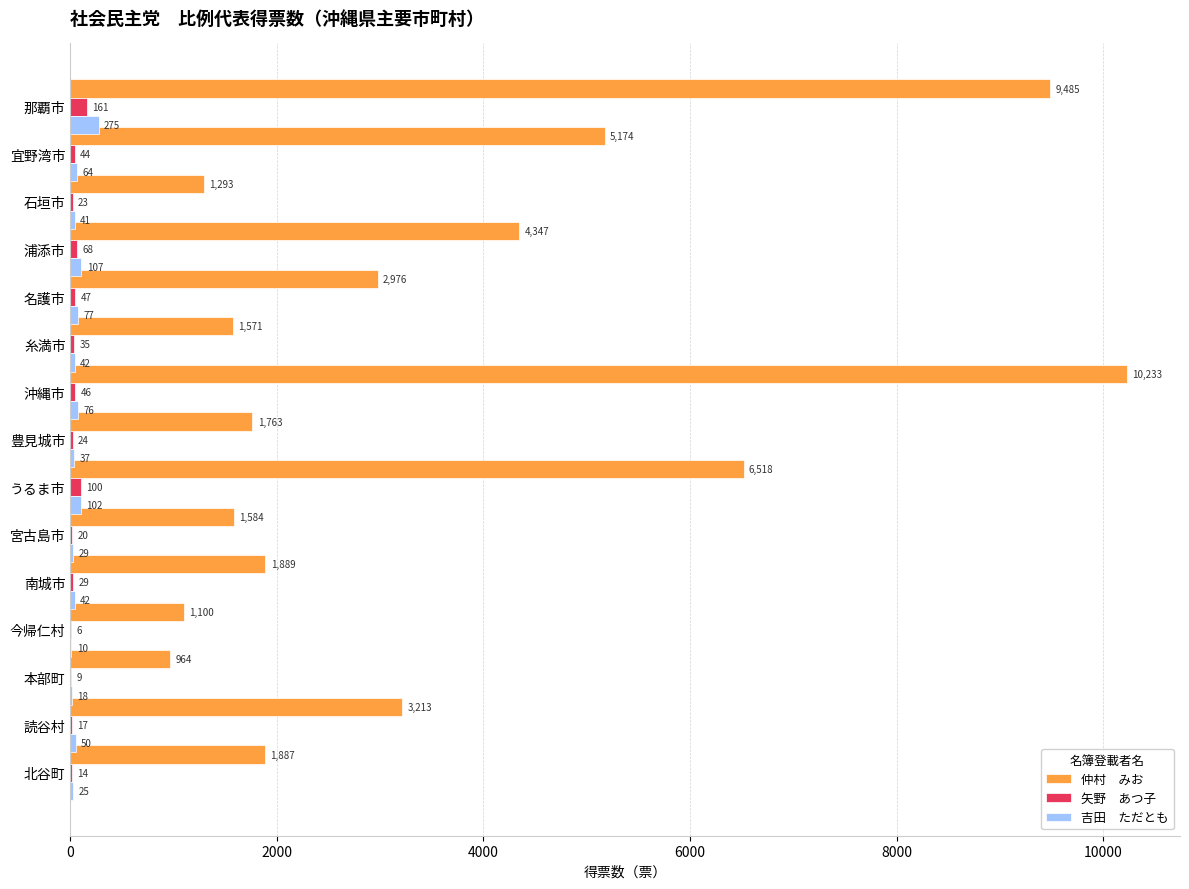

At which category is the sum across all series the highest?

沖縄市